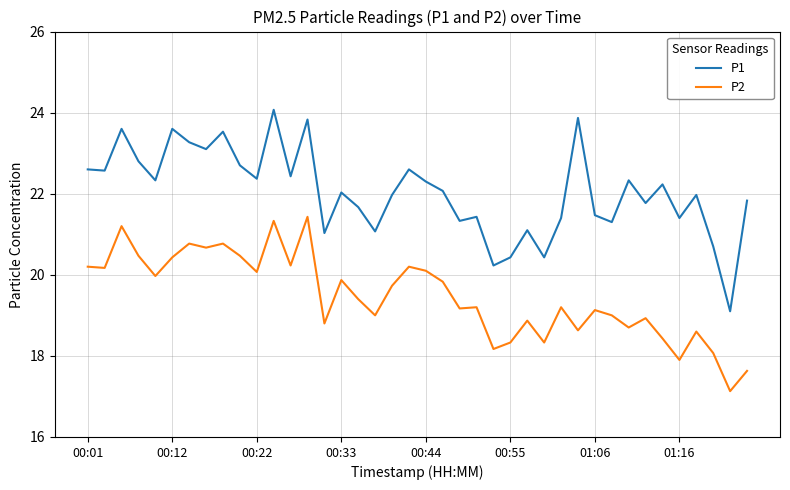

What is the greatest value displayed?

24.1